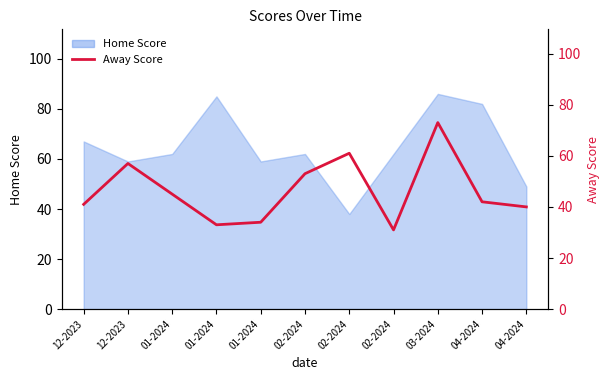

How many interior local peaks (higher than both neighbors) does the data have?

3